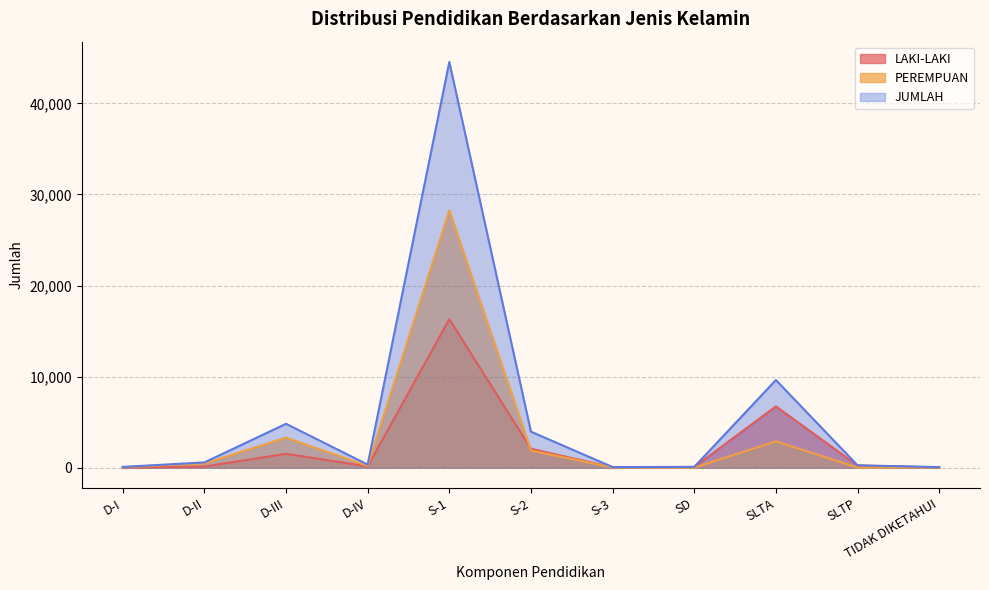

Rank the categories by JUMLAH value from highest to lowest.

S-1, SLTA, D-III, S-2, D-II, D-IV, SLTP, SD, D-I, S-3, TIDAK DIKETAHUI